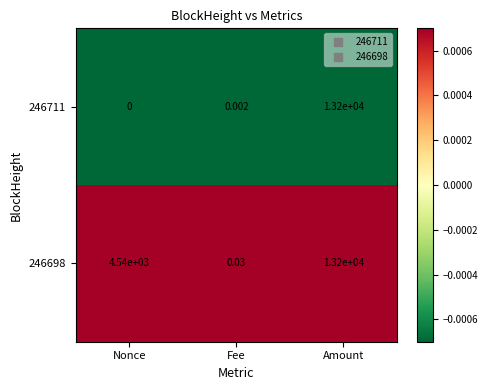

Is the value of 246698 at Fee greater than the value of 246711 at Amount?

No